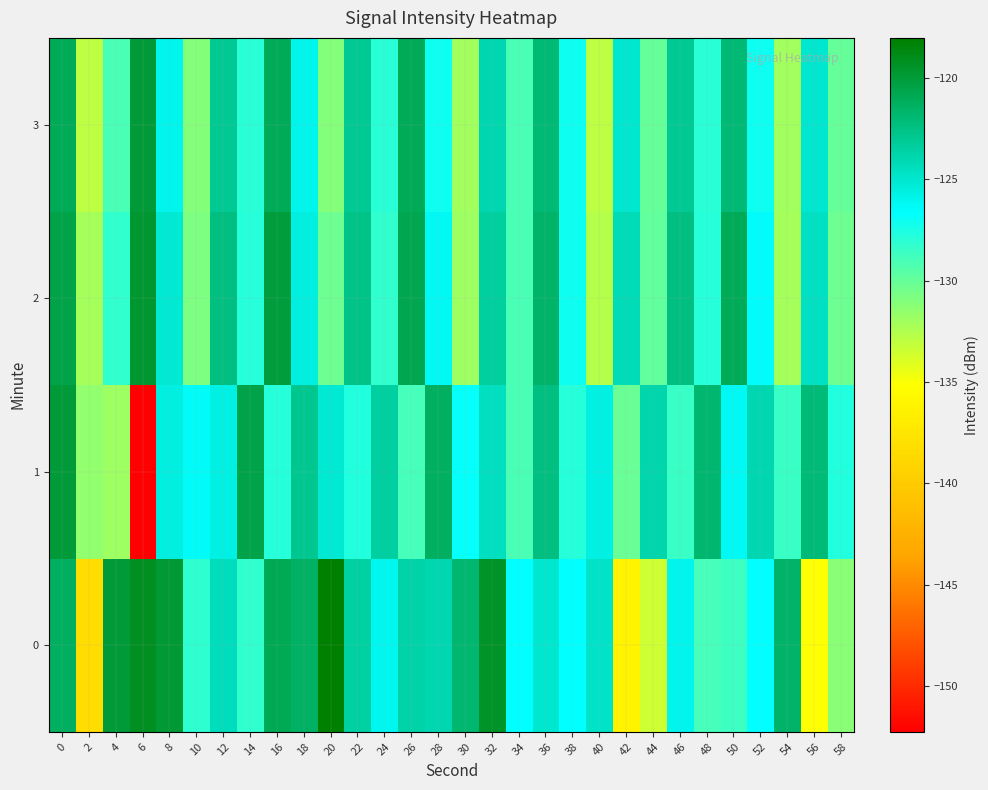

Rank the series at 38 from highest to lowest value.

0, 3, 2, 1